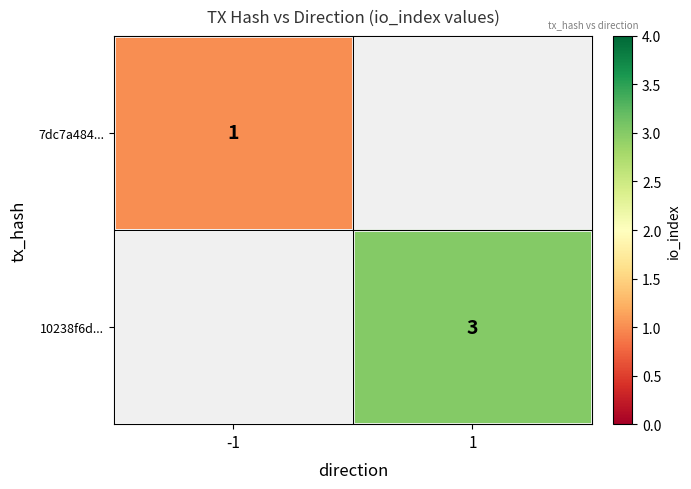

True or false: 10238f6d... has a value of 5 at 1.

False